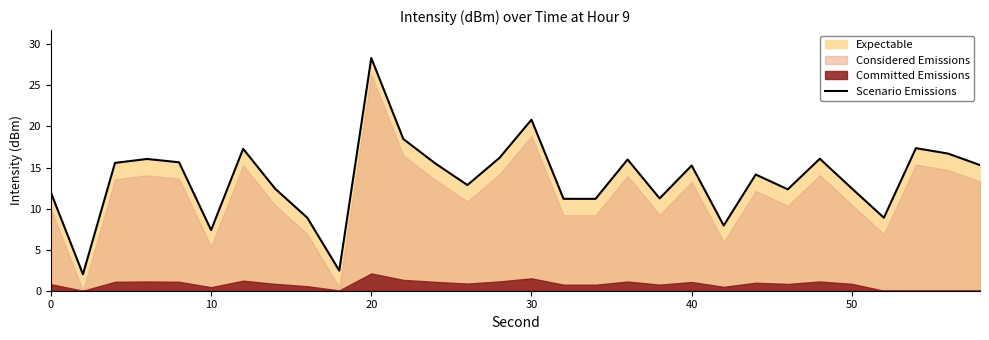

True or false: the data has more than 1 interior local peaks.

True